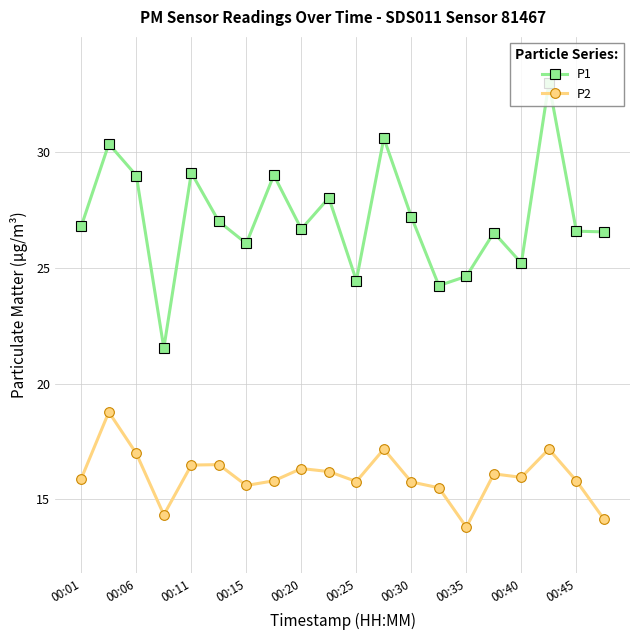

True or false: P1 and P2 cross at least once.

False